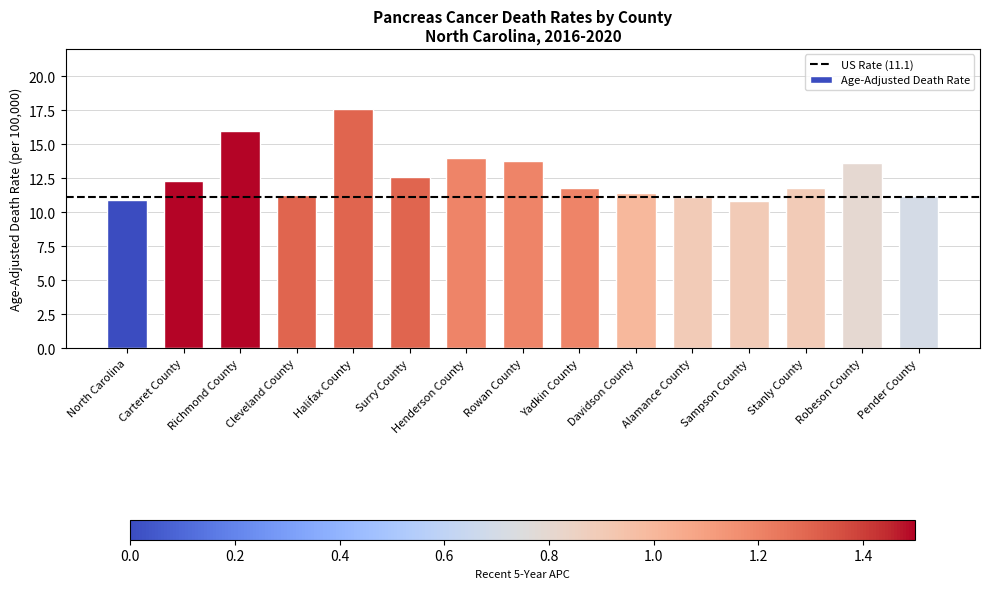

How many data points are less than 11?

2